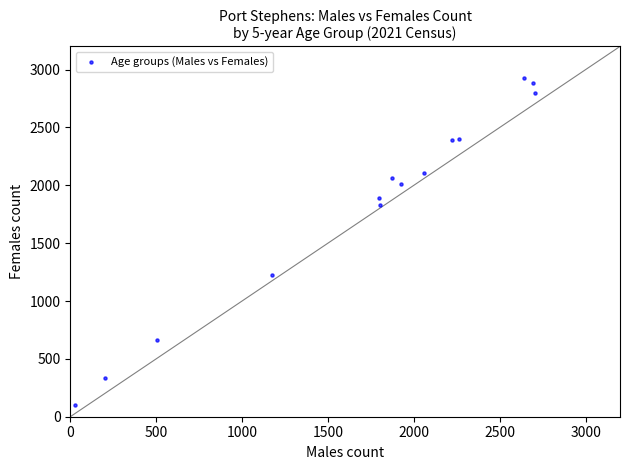

What is the range of Y values (max minus min)?

2822